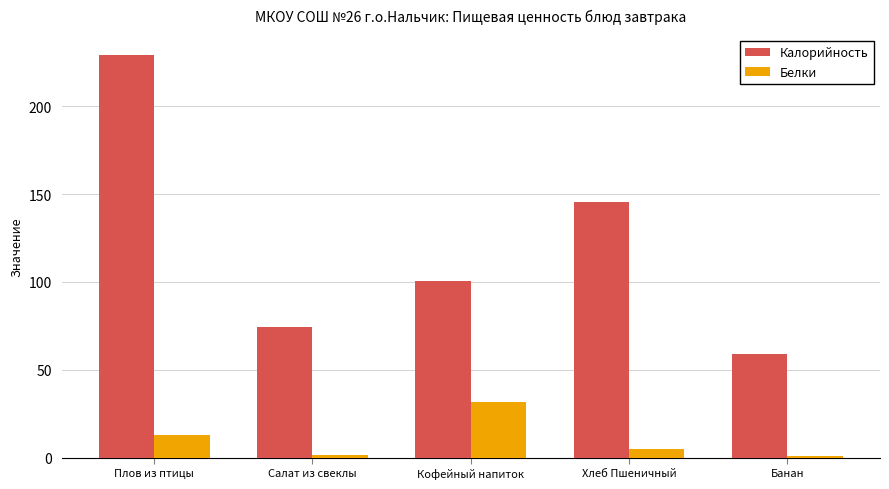

List the series in order of their overall mean, lowest first.

Белки, Калорийность